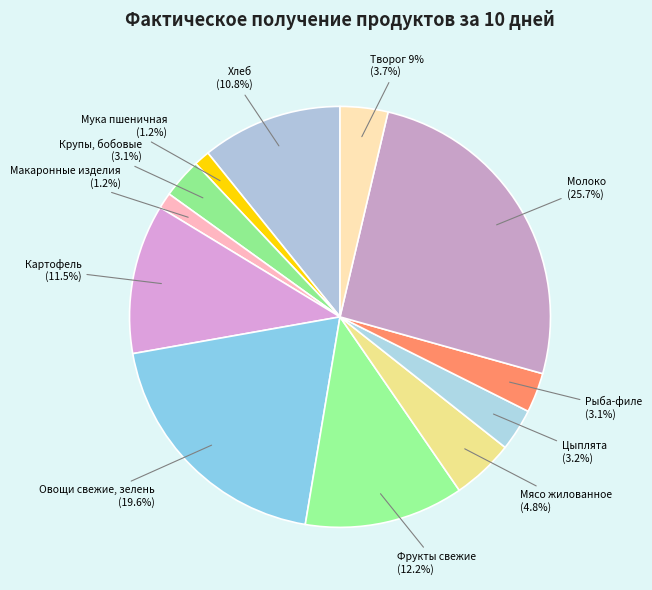

What is the largest slice in the pie chart?

Молоко